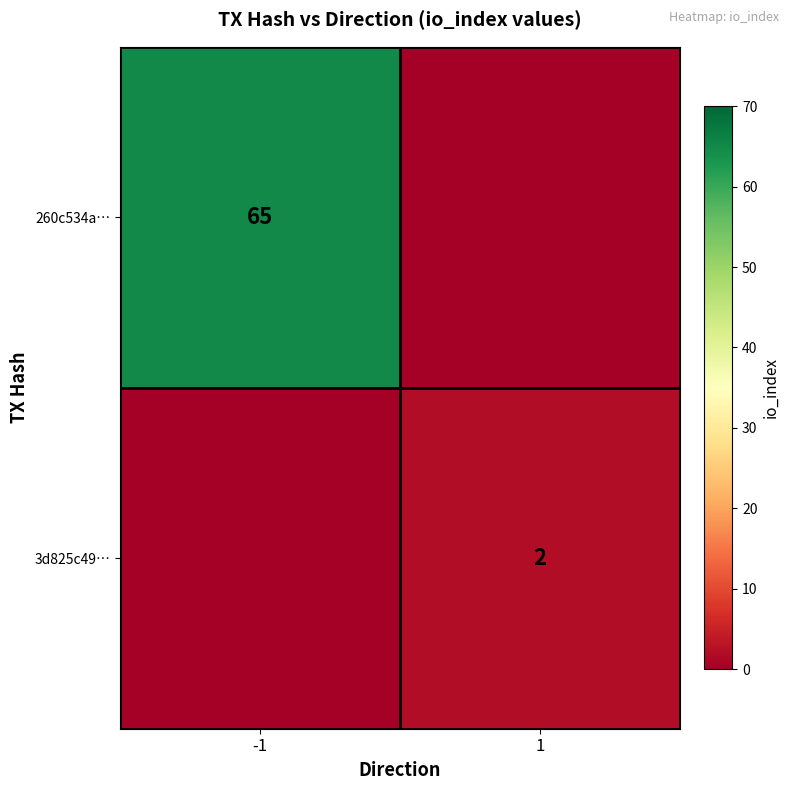

Is it true that 260c534a… equals 65 at -1?

True